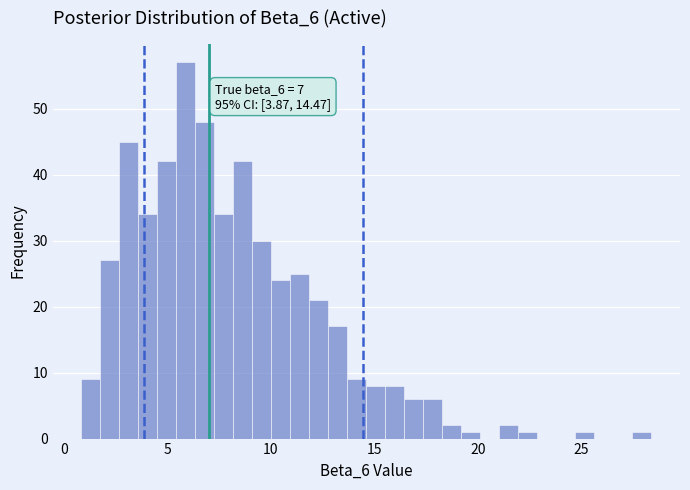

Around what value on the x-axis is the tallest bar? Give the approximate position of its centre, as read against the axis.

6.0